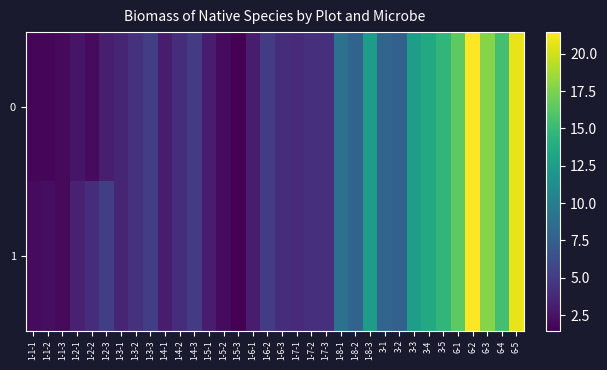

Which label corresponds to the smallest value in the chart?

1-5-3